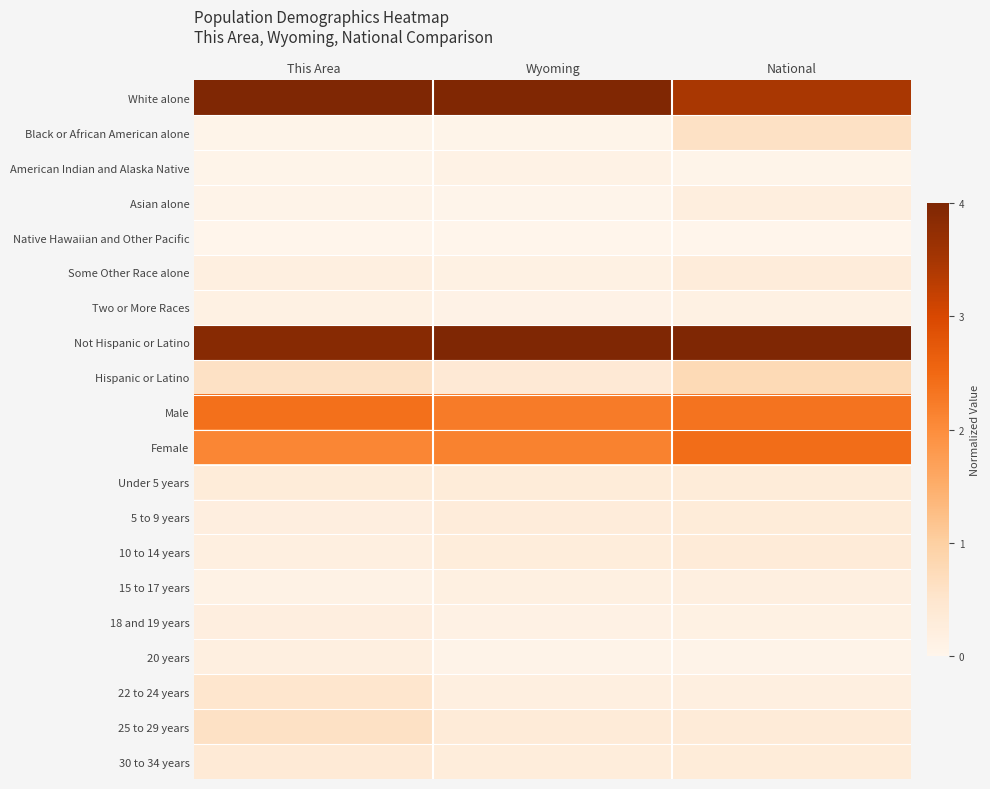

Reading right to left, what are all the values shown in this chart?

White alone: National=0.9	Wyoming=1.0	This Area=1.0
Black or African American alone: National=0.1	Wyoming=0.0	This Area=0.0
American Indian and Alaska Native: National=0.0	Wyoming=0.0	This Area=0.0
Asian alone: National=0.1	Wyoming=0.0	This Area=0.0
Native Hawaiian and Other Pacific: National=0.0	Wyoming=0.0	This Area=0.0
Some Other Race alone: National=0.1	Wyoming=0.0	This Area=0.0
Two or More Races: National=0.0	Wyoming=0.0	This Area=0.0
Not Hispanic or Latino: National=1.0	Wyoming=1.0	This Area=1.0
Hispanic or Latino: National=0.2	Wyoming=0.1	This Area=0.2
Male: National=0.6	Wyoming=0.6	This Area=0.6
Female: National=0.6	Wyoming=0.5	This Area=0.5
Under 5 years: National=0.1	Wyoming=0.1	This Area=0.1
5 to 9 years: National=0.1	Wyoming=0.1	This Area=0.1
10 to 14 years: National=0.1	Wyoming=0.1	This Area=0.0
15 to 17 years: National=0.0	Wyoming=0.0	This Area=0.0
18 and 19 years: National=0.0	Wyoming=0.0	This Area=0.1
20 years: National=0.0	Wyoming=0.0	This Area=0.1
22 to 24 years: National=0.0	Wyoming=0.0	This Area=0.1
25 to 29 years: National=0.1	Wyoming=0.1	This Area=0.1
30 to 34 years: National=0.1	Wyoming=0.1	This Area=0.1